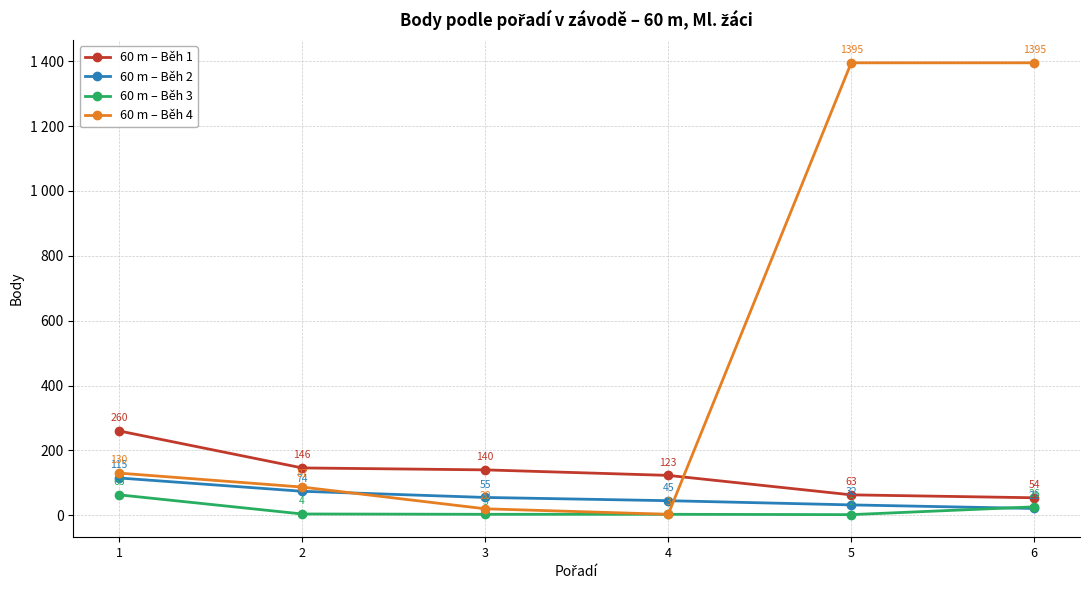

Which series has the widest spread of values?

60 m – Běh 4